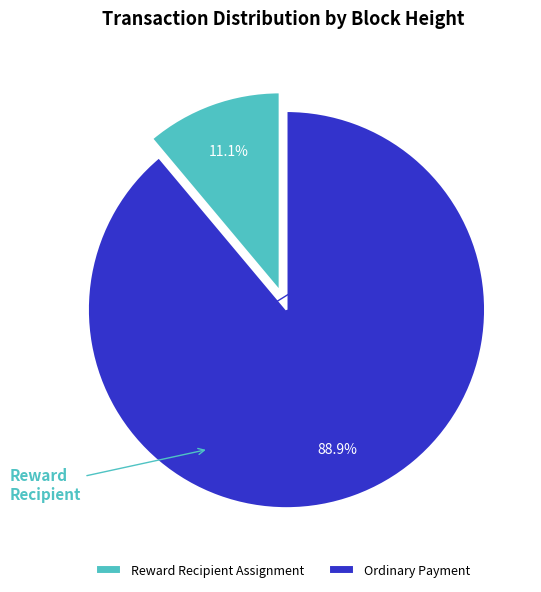

How many segments does this pie chart have?

2